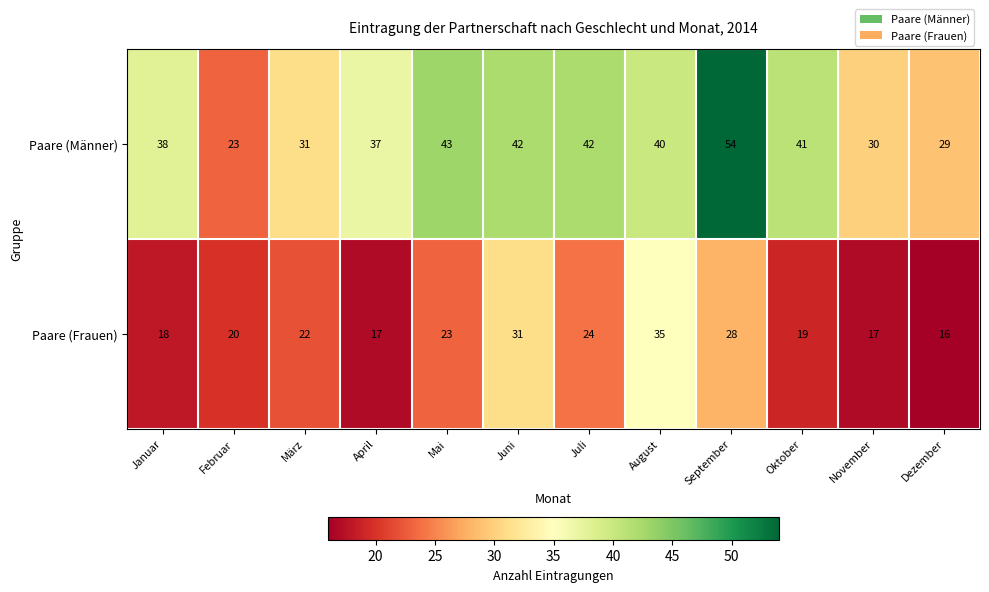

Reading left to right, transcribe all the data shown in this chart.

Paare (Männer): 38	23	31	37	43	42	42	40	54	41	30	29
Paare (Frauen): 18	20	22	17	23	31	24	35	28	19	17	16